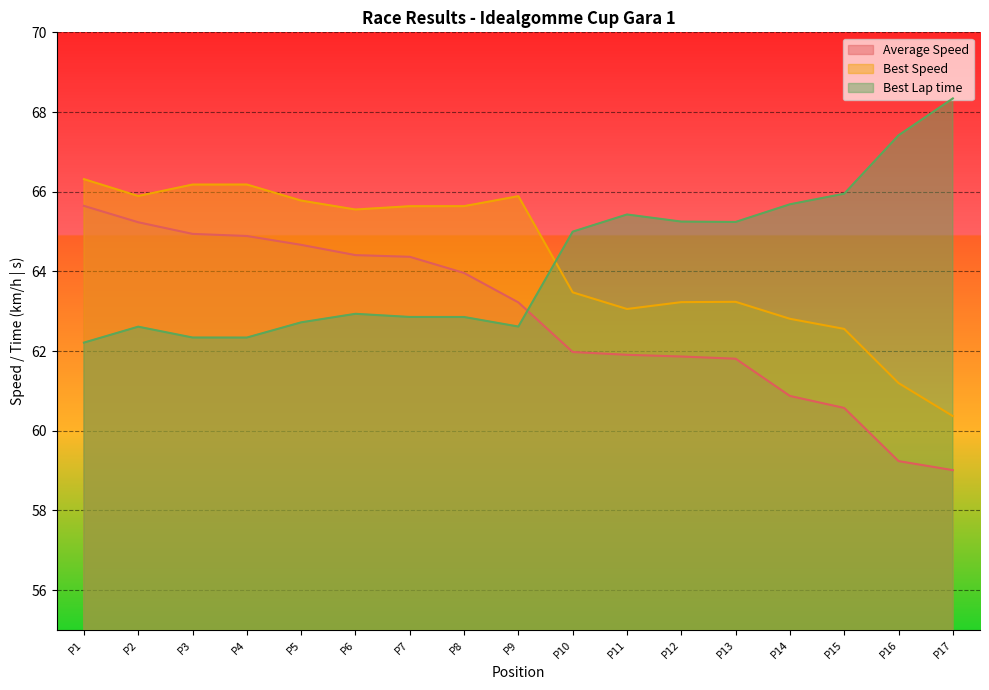

What is the average value of the Best Lap time series?

64.2